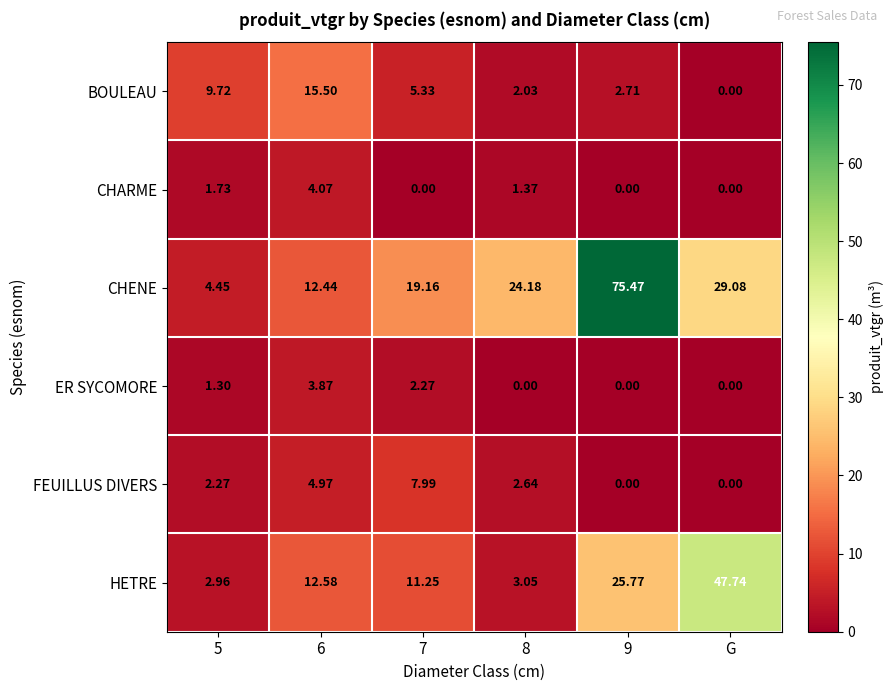

At which category is the sum across all series the highest?

9